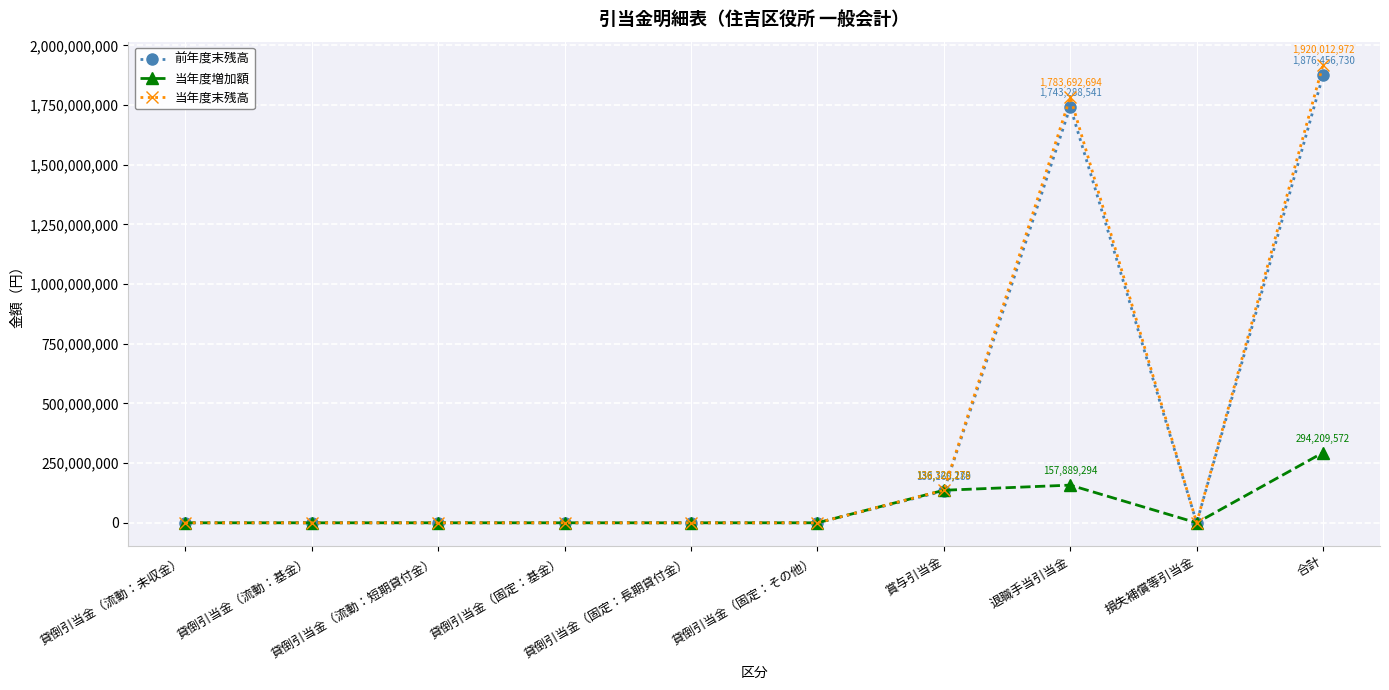

What is the difference between the highest and lowest values at 賞与引当金?

3152089